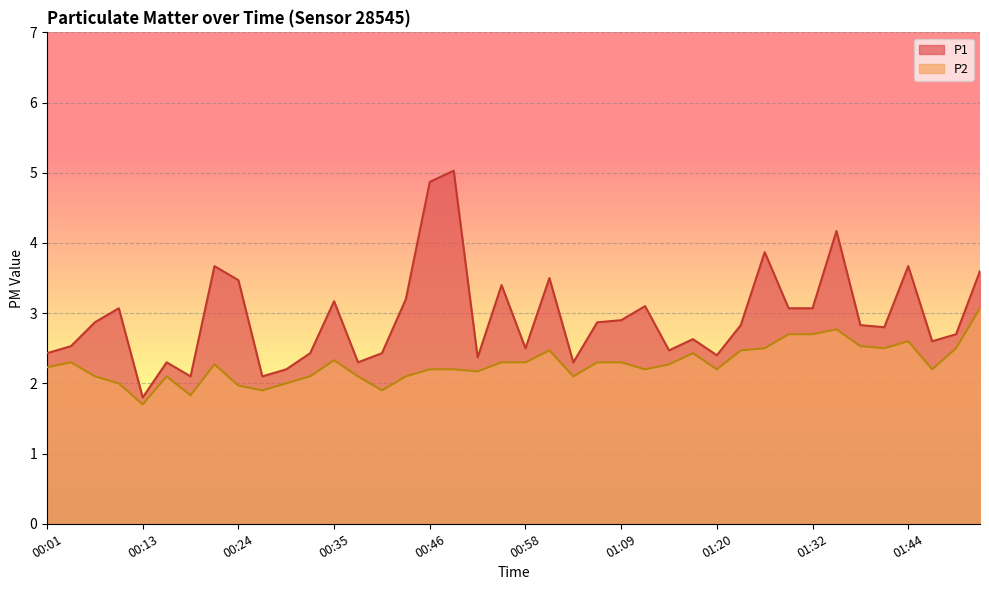

What are all the series names shown in the legend?

P1, P2